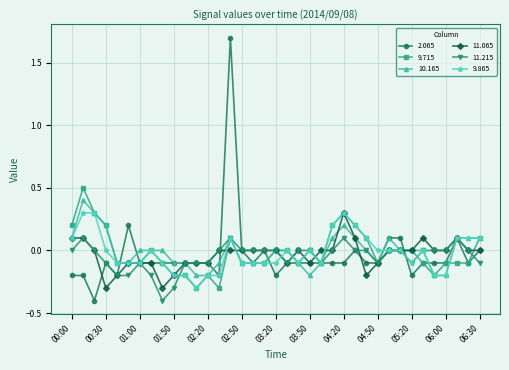

Which series has the largest range (max minus min)?

2.065